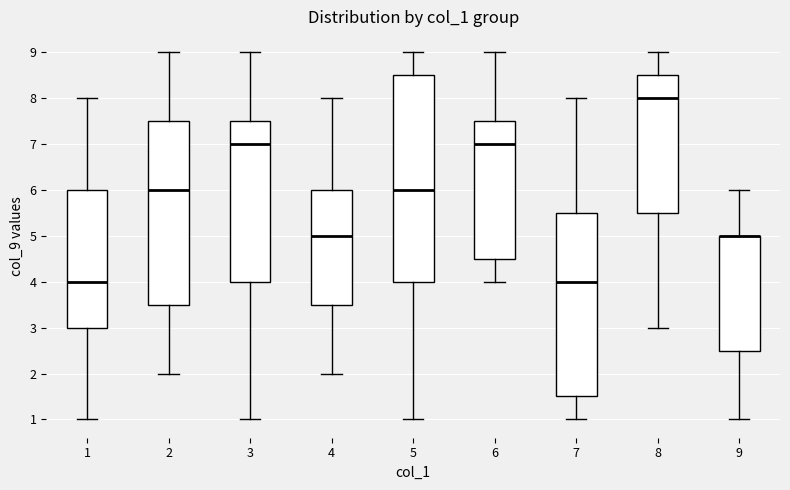

Where is the upper edge of the box at x = 5 on the y-axis? The values are not printed on the chart, so give them approximately, as read against the axis.

8.5